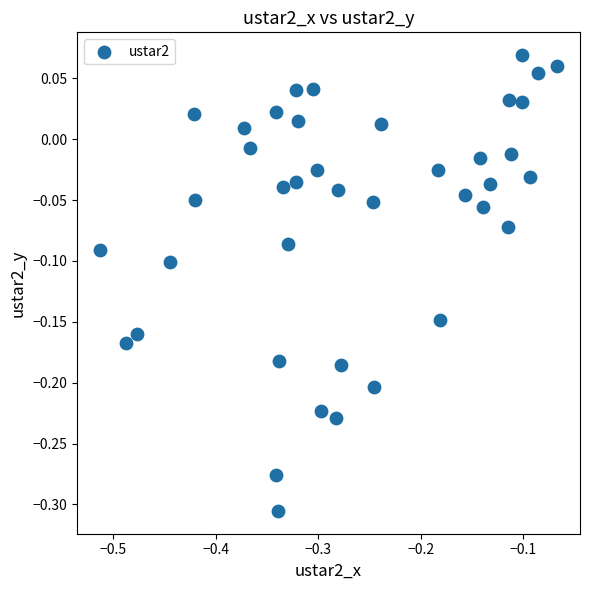

What is the range of X values (max minus min)?

0.4